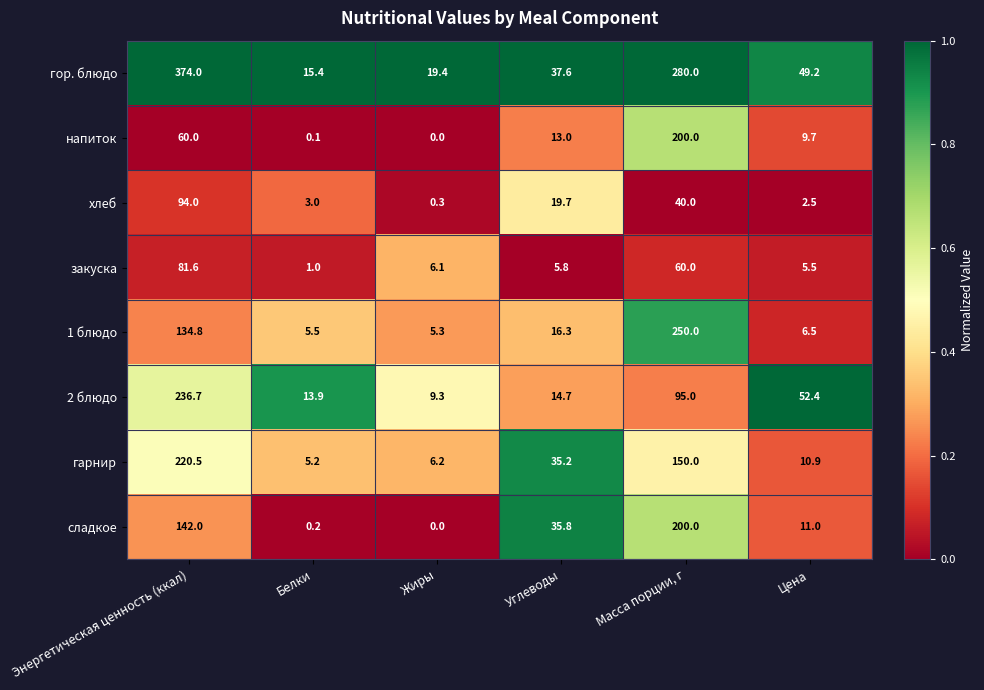

List the labels in order of закуска value, smallest first.

Белки, Цена, Углеводы, Жиры, Масса порции, г, Энергетическая ценность (ккал)